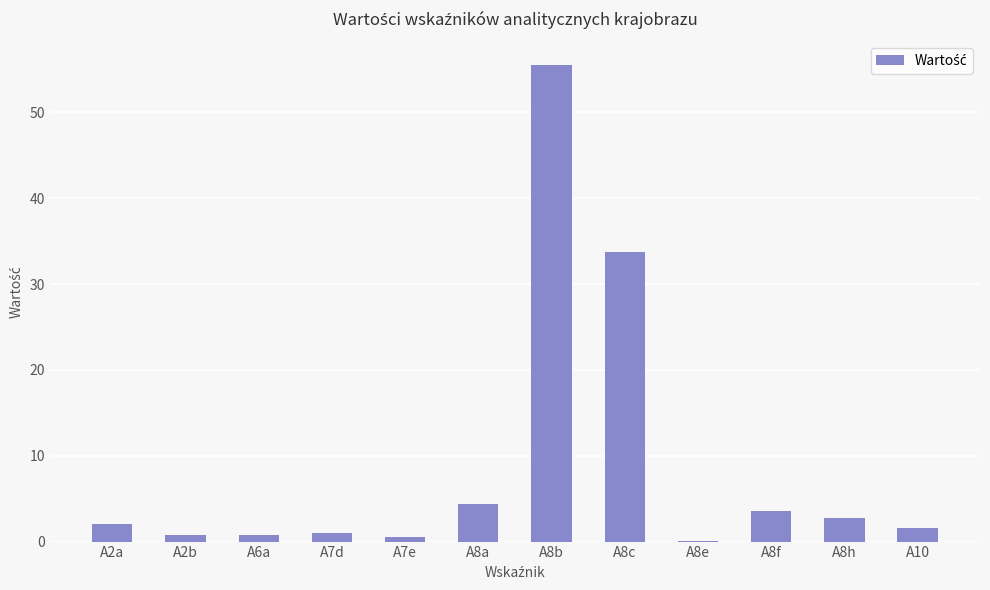

What is the ratio of the value at A8e to the value at A7d?

0.1